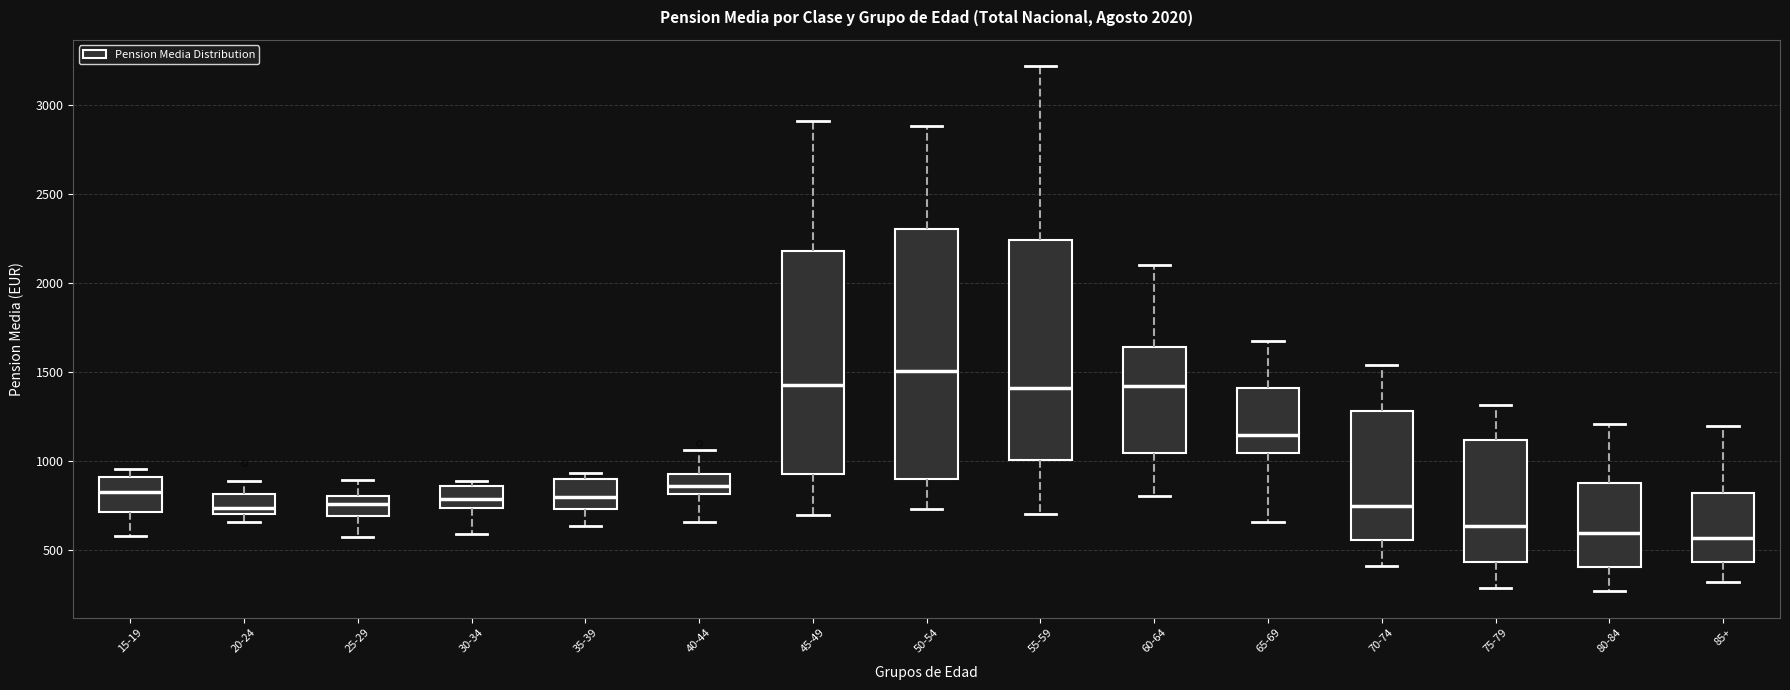

Which box is the tallest, from its lower edge to its upper edge?

50-54